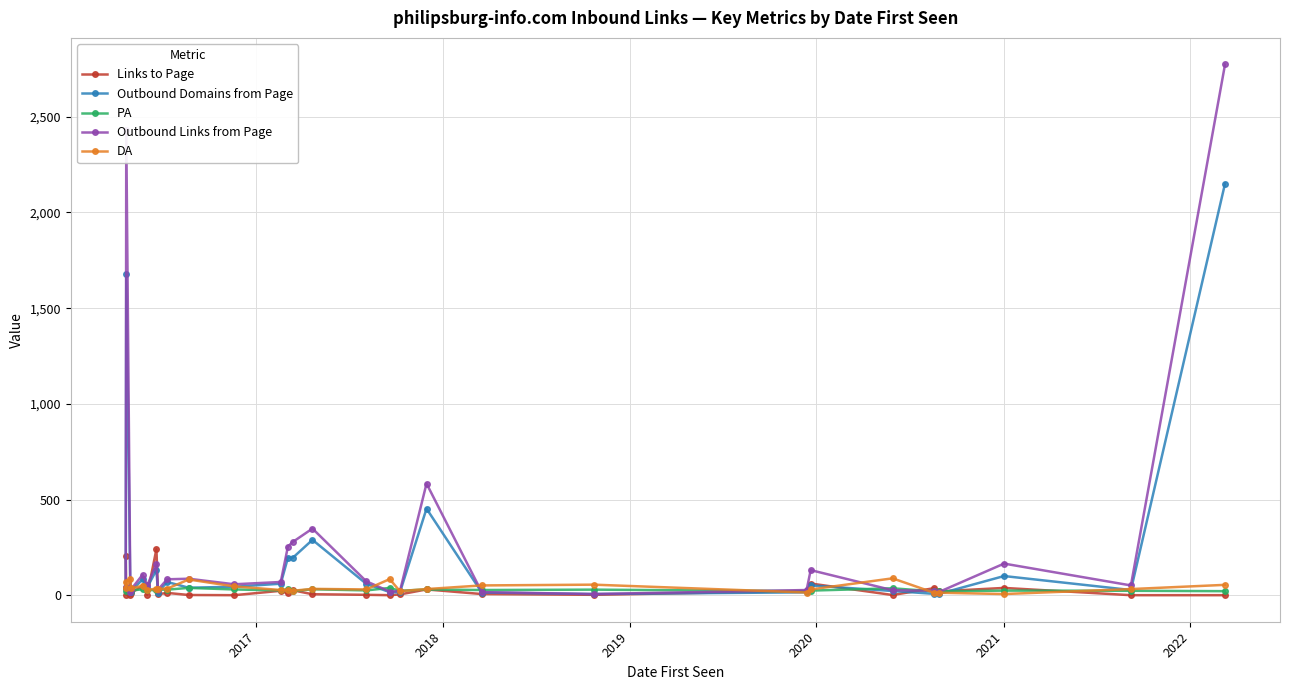

What is the maximum value for Links to Page?

242